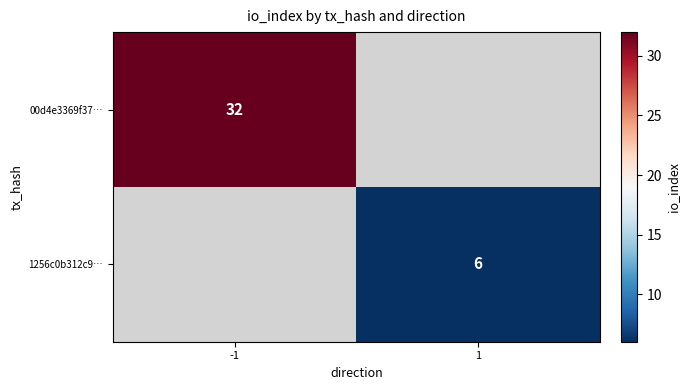

The 1256c0b312c9… series shows 6 at 1. True or false?

True